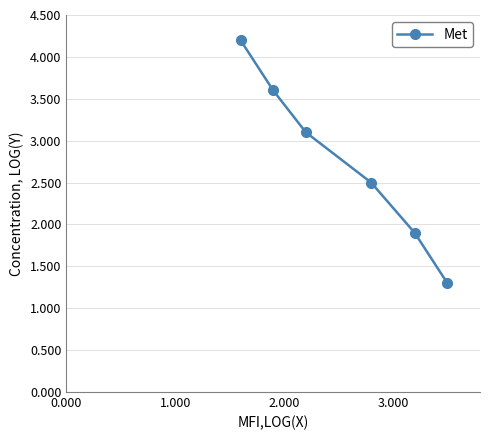

What is the average value?

2.8